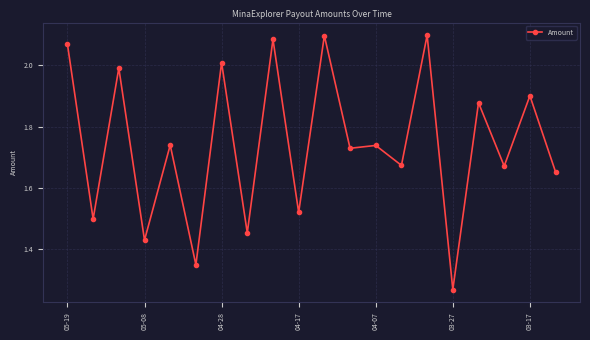

True or false: there are more than 1 points higher than both neighbors.

True